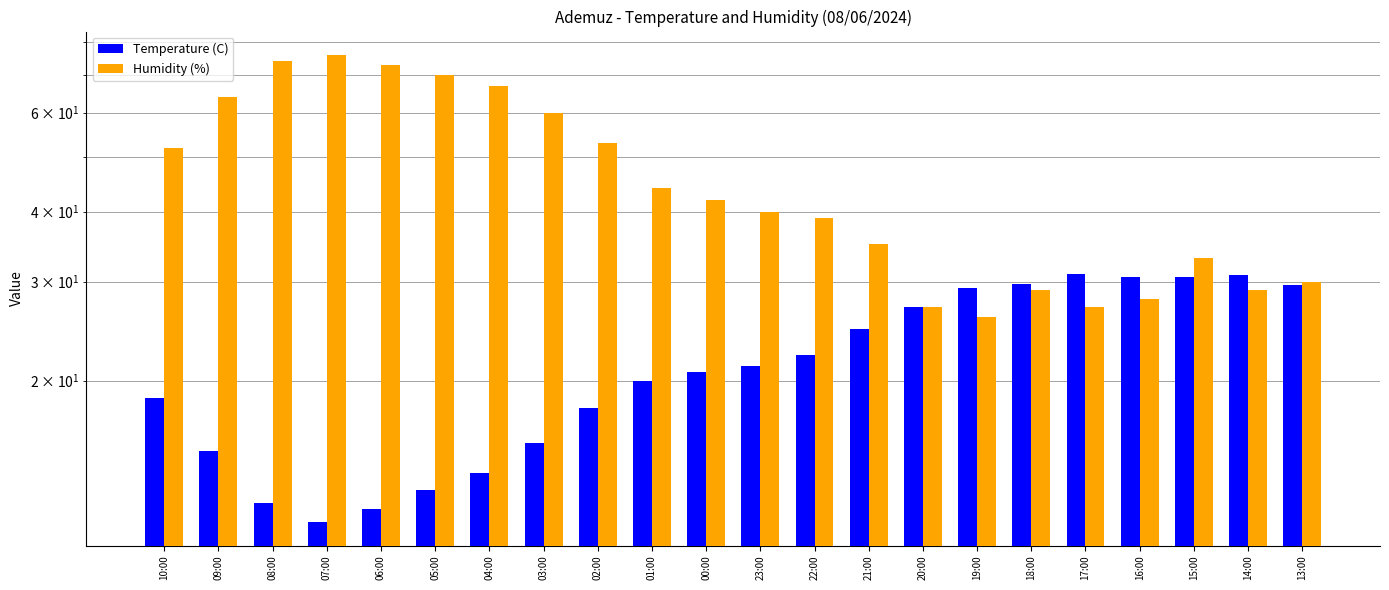

The value of Humidity (%) at 21:00 is 53.9. True or false?

False